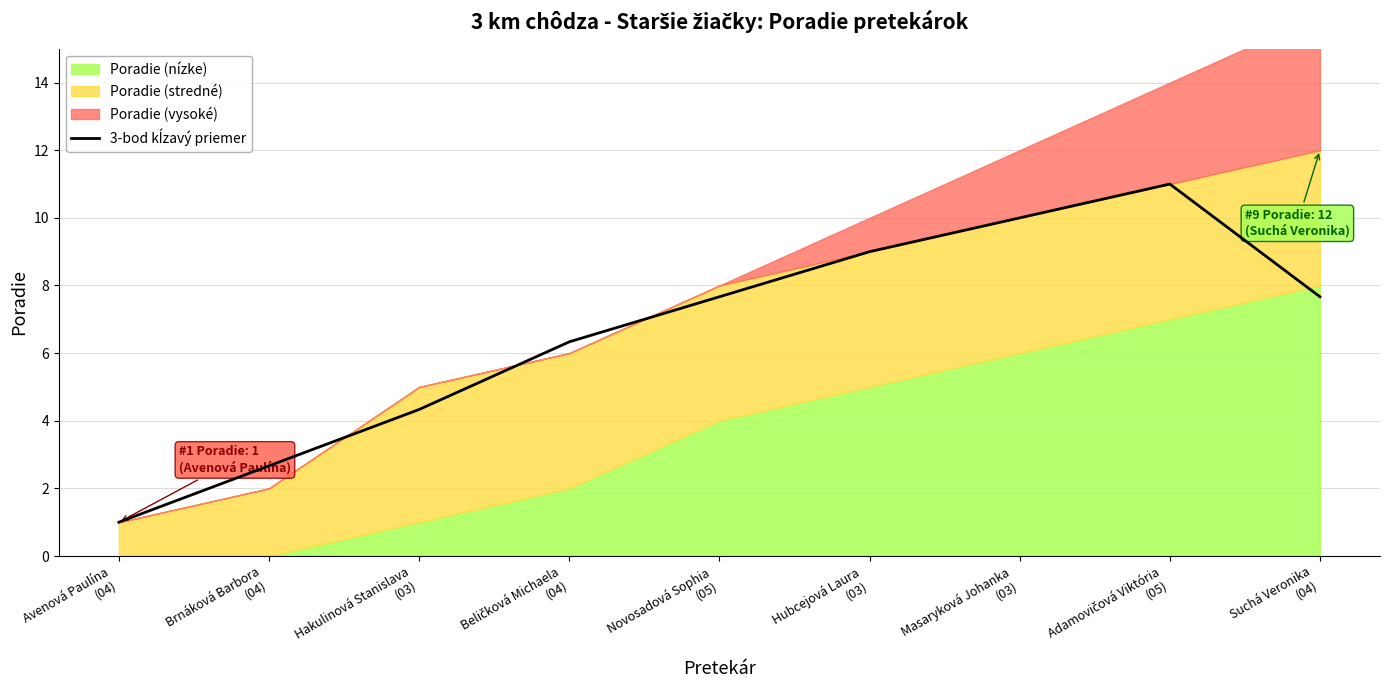

What is the value of the 6th point from the left?

9.0